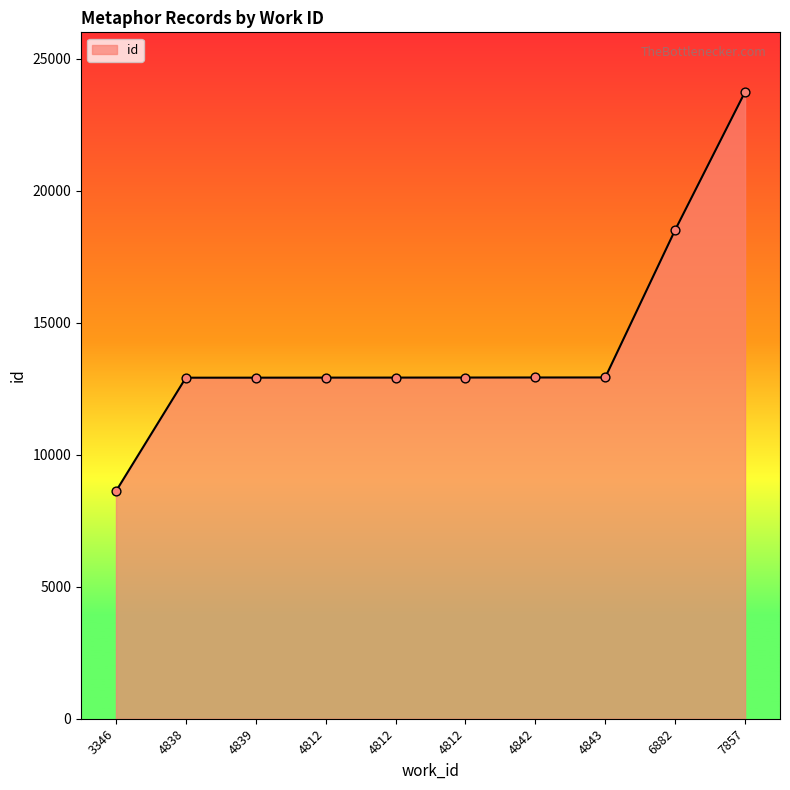

Between 3346 and 6882, which is larger?

6882